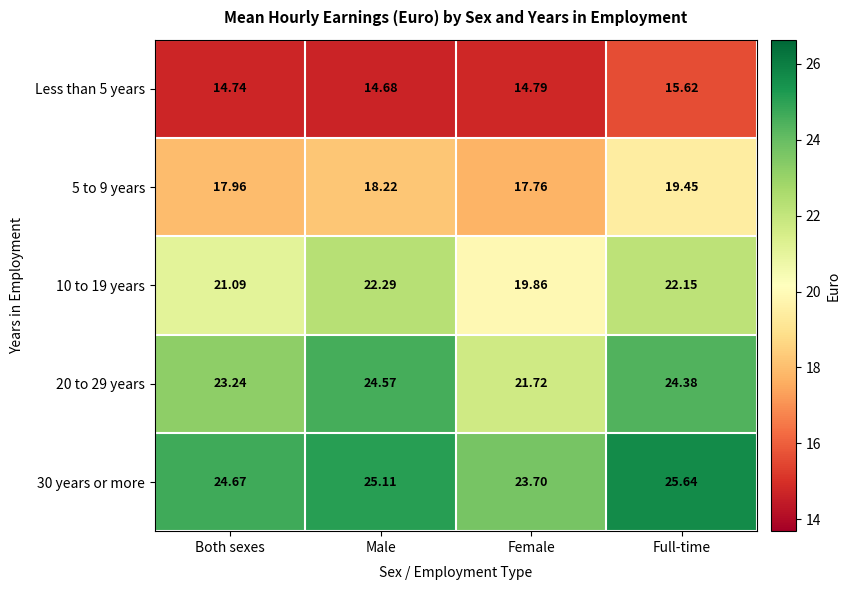

Which series has the largest range (max minus min)?

20 to 29 years